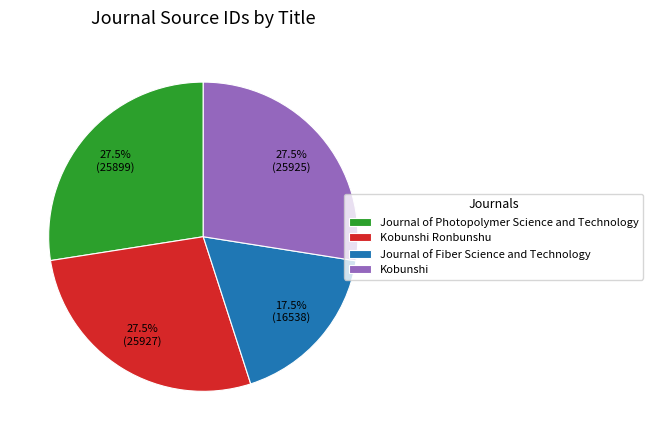

Is Journal of Fiber Science and Technology the majority of the pie?

No